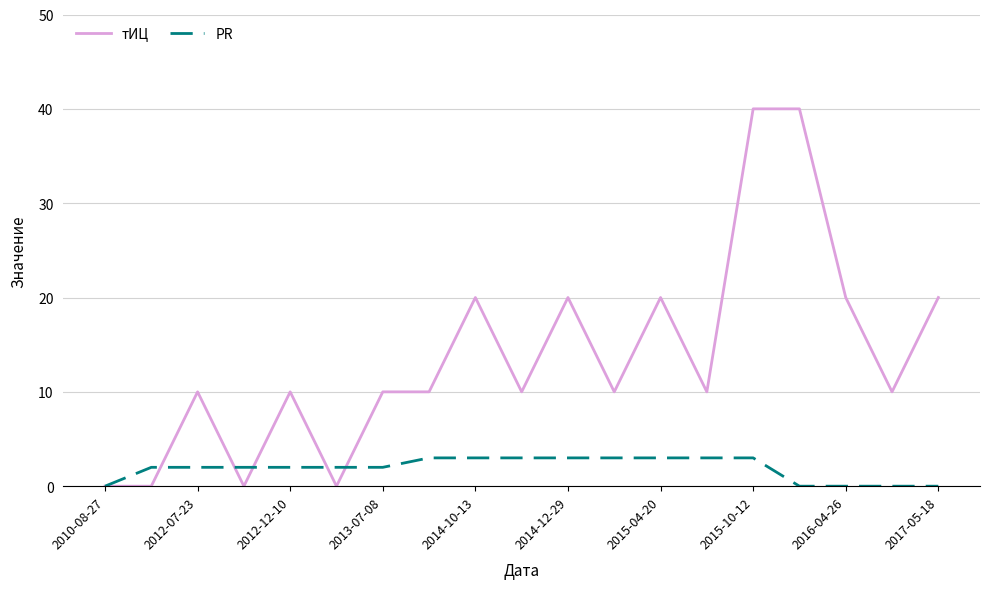

What is the maximum value shown in the chart?

40